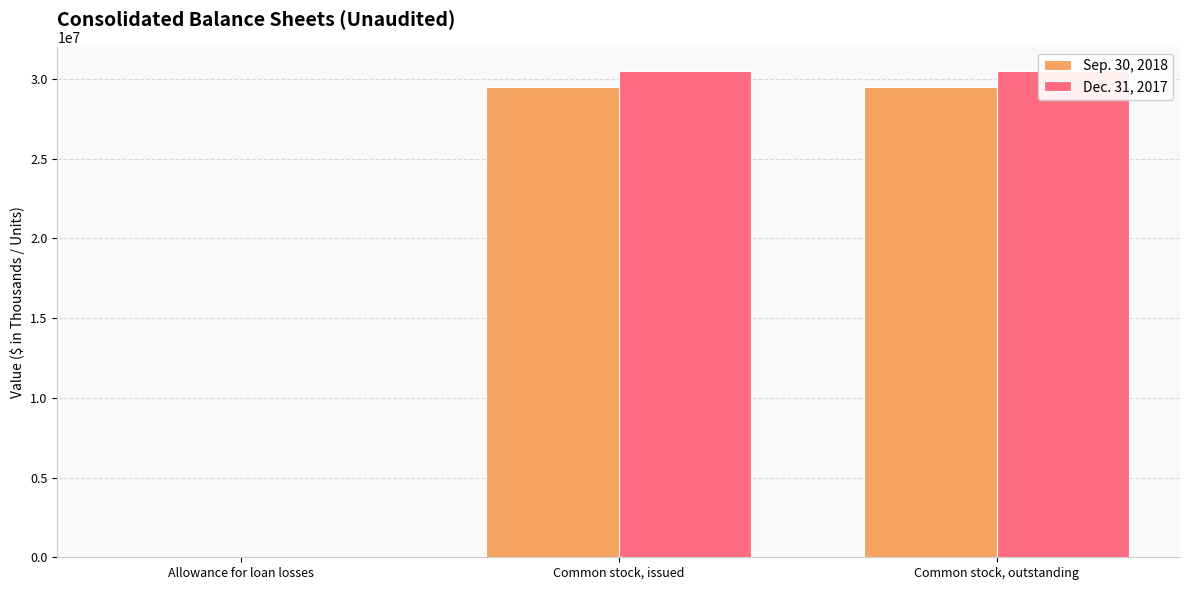

At how many categories does at least one series exceed 1724815?

2